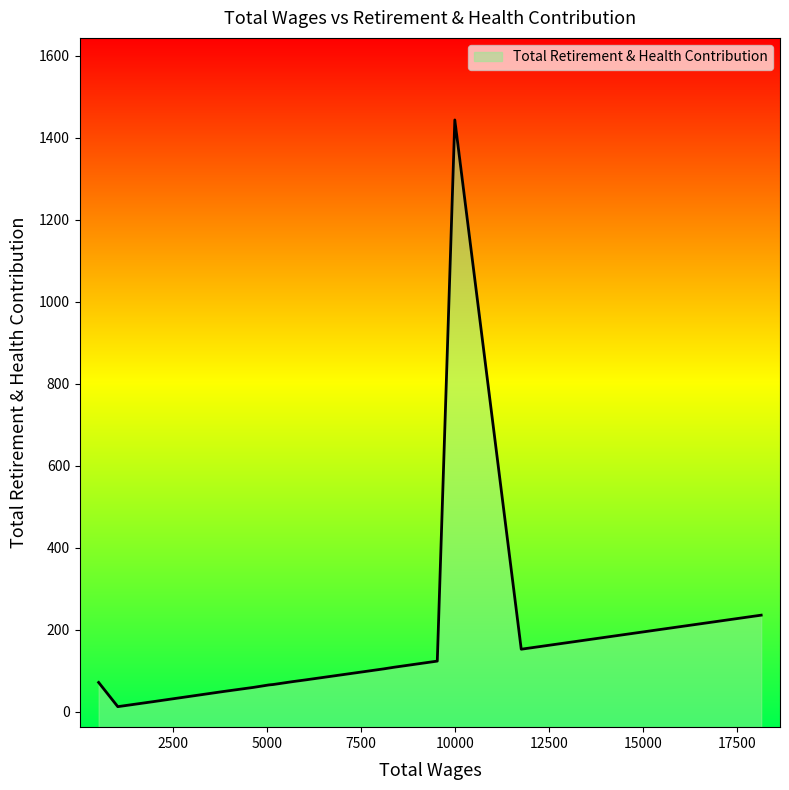

How many data points are above 74?

7